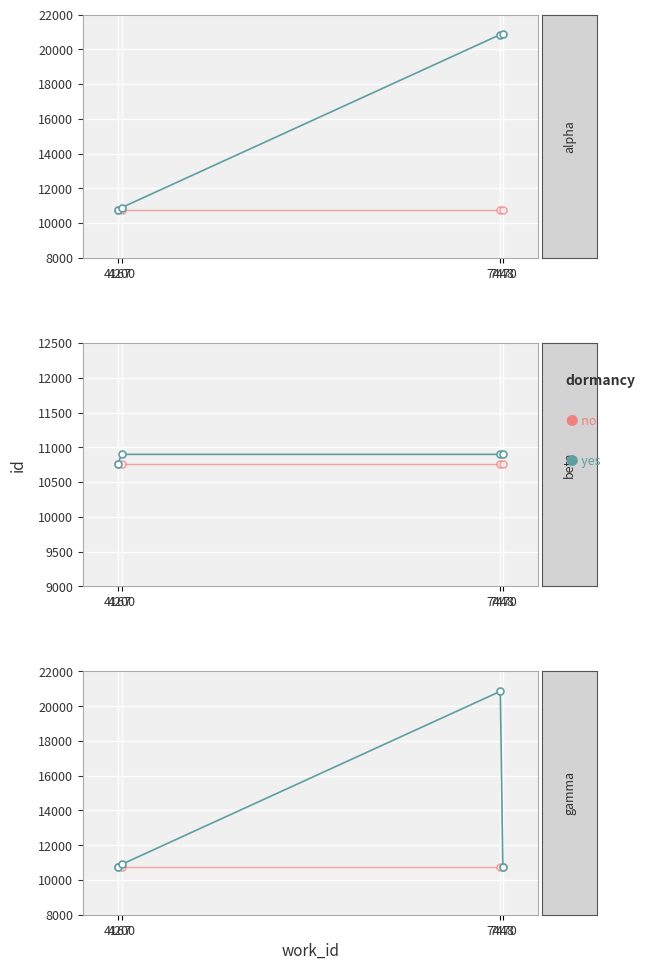

True or false: no has a value of 10764 at 4167.

True